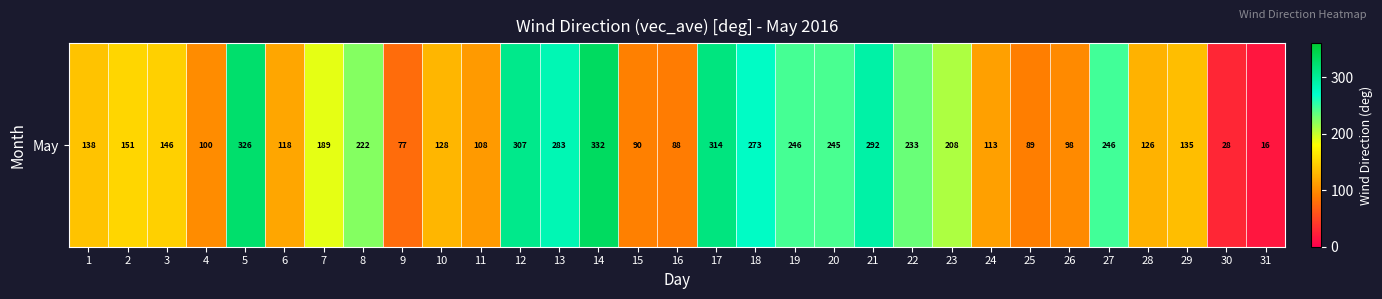

What is the sum of all values?

5465.3